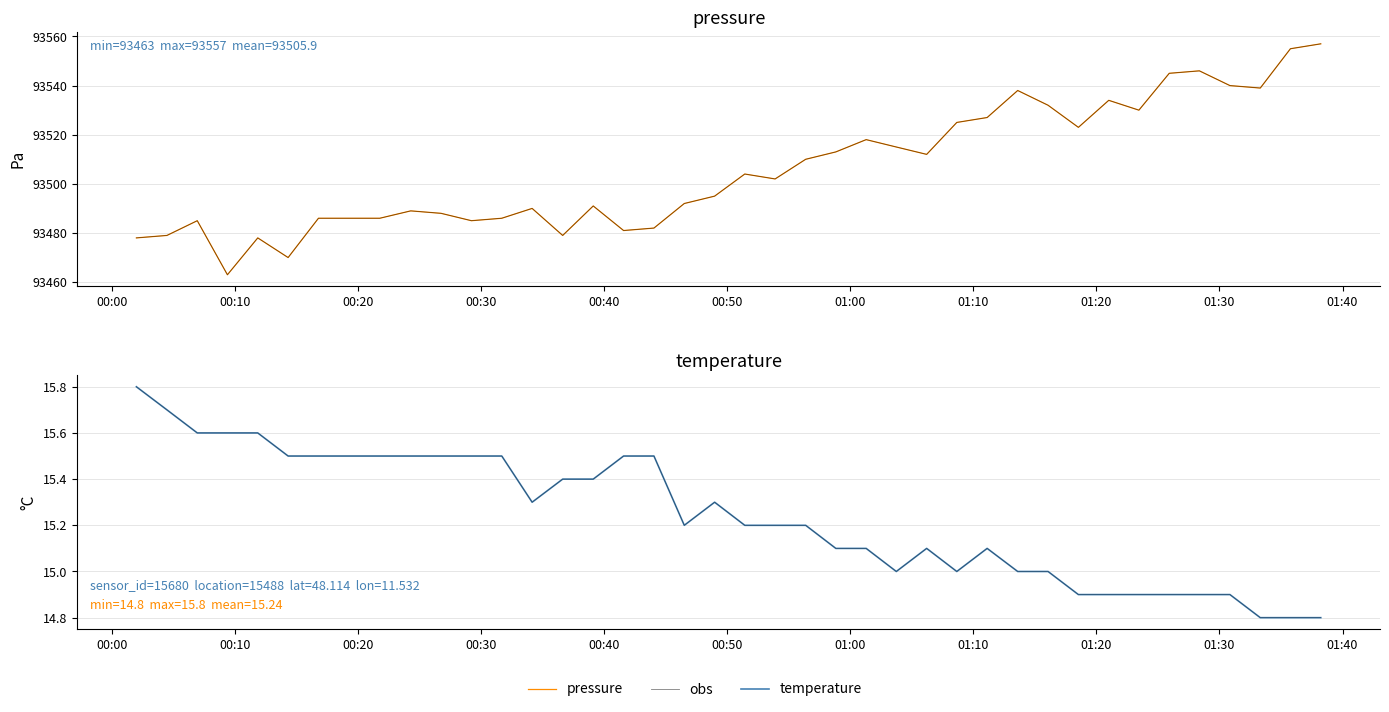

List the series in order of their peak value, highest first.

pressure, obs, temperature